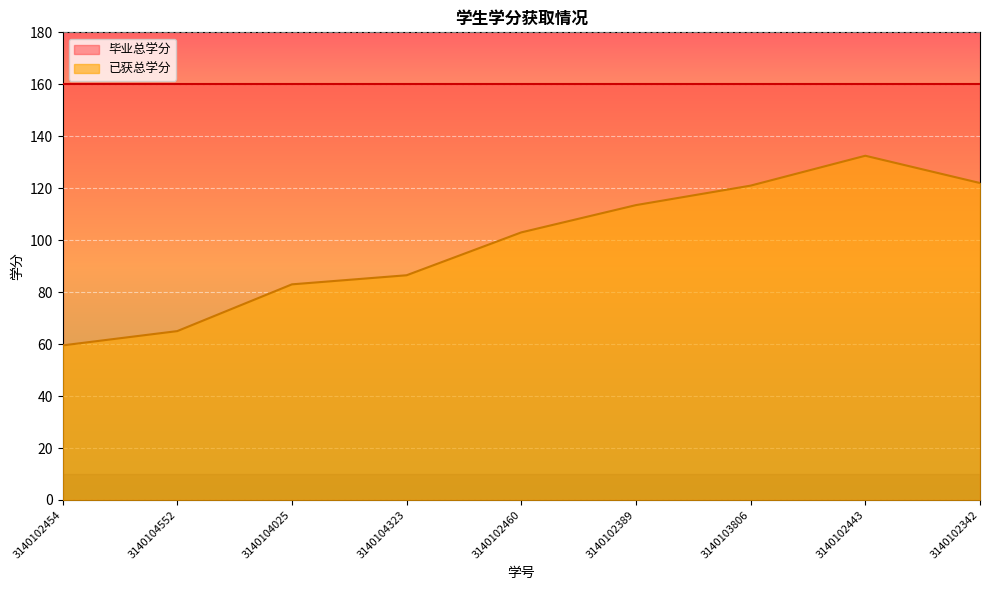

What is the difference between the maximum and minimum values?

73.0